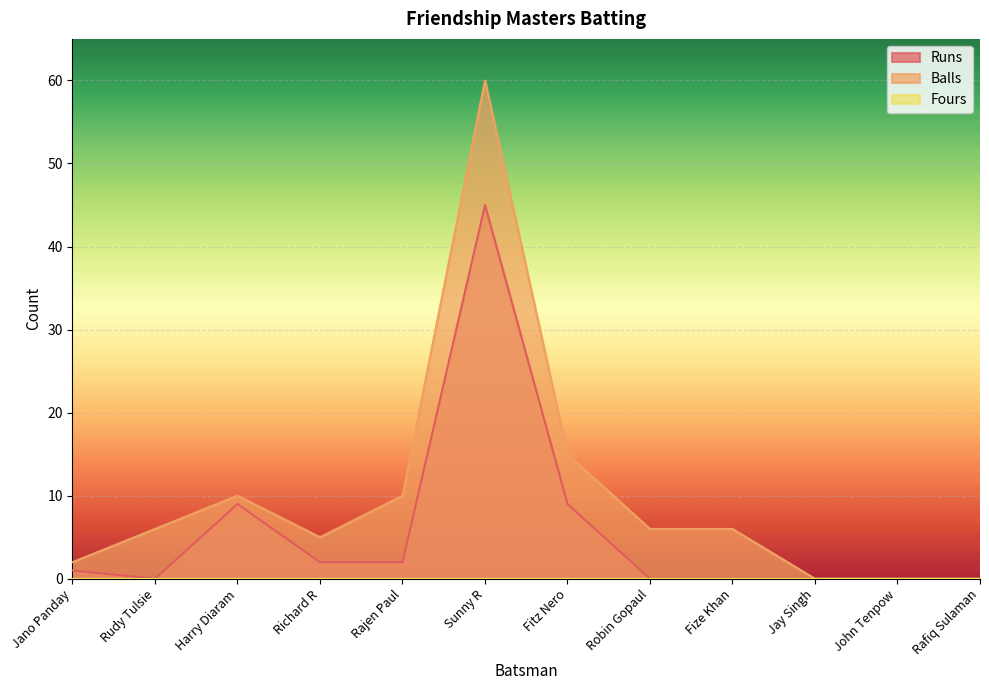

Which label corresponds to the largest value in the chart?

Sunny R